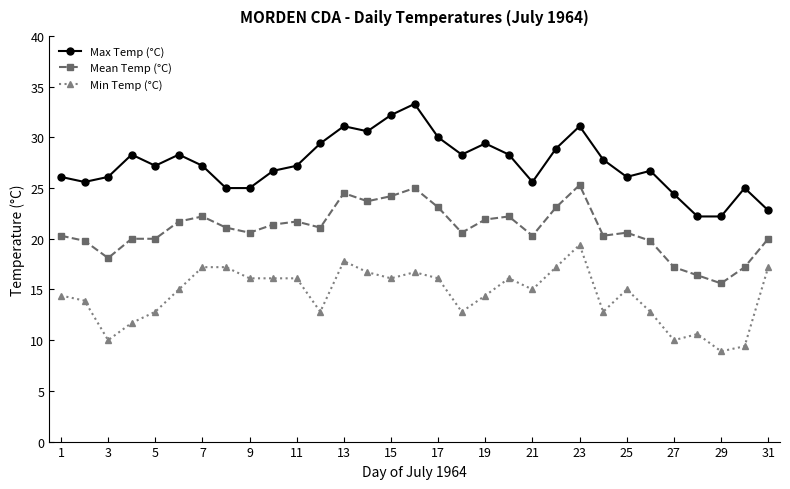

True or false: Mean Temp (°C) has more than 0 interior local peaks.

True